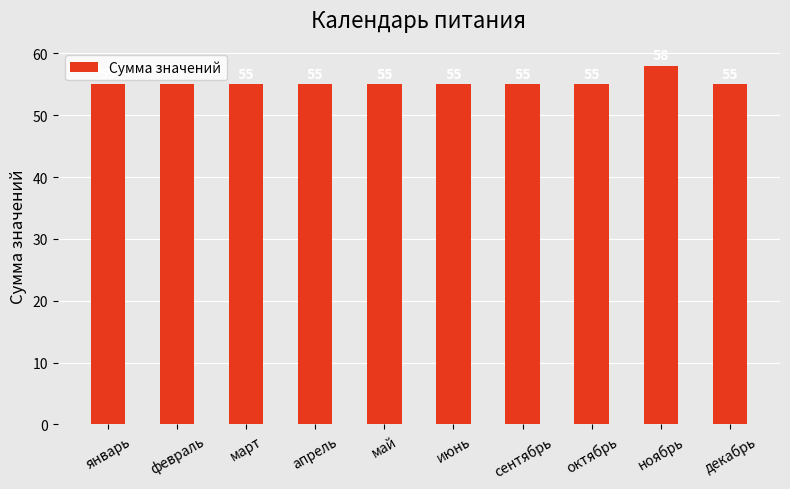

Does the chart contain stacked bars?

No